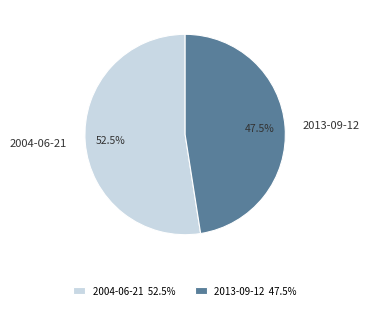

Is there any slice that represents more than half of the pie?

Yes